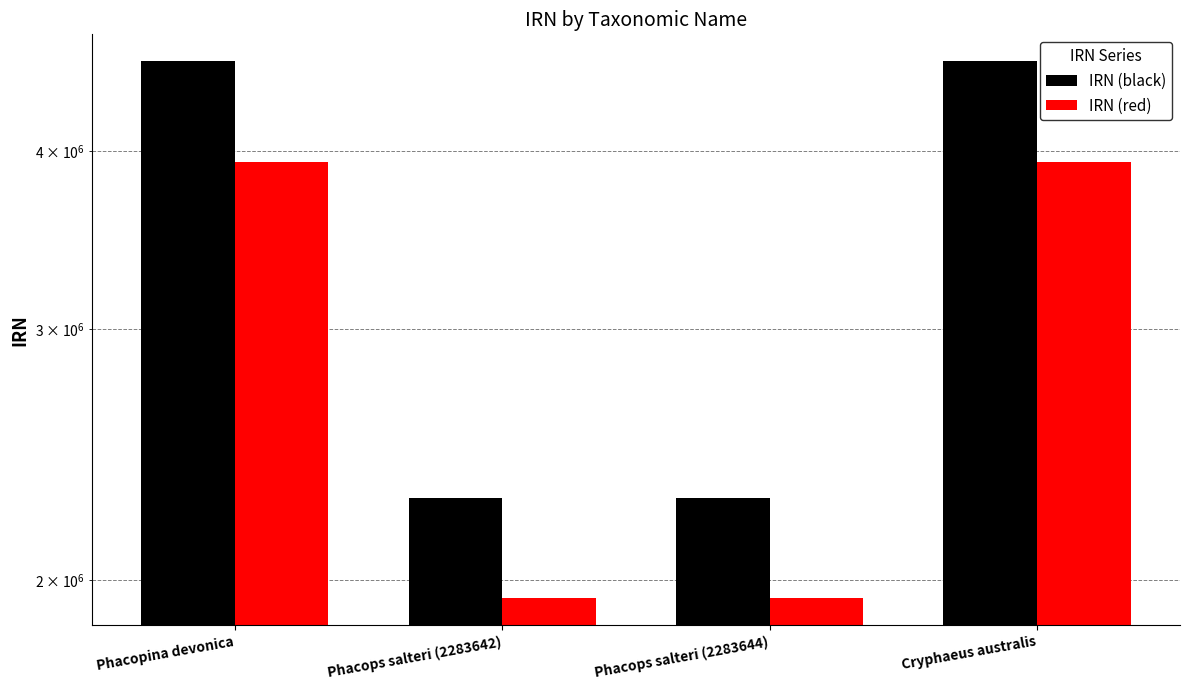

At how many categories does at least one series exceed 2380470?

2